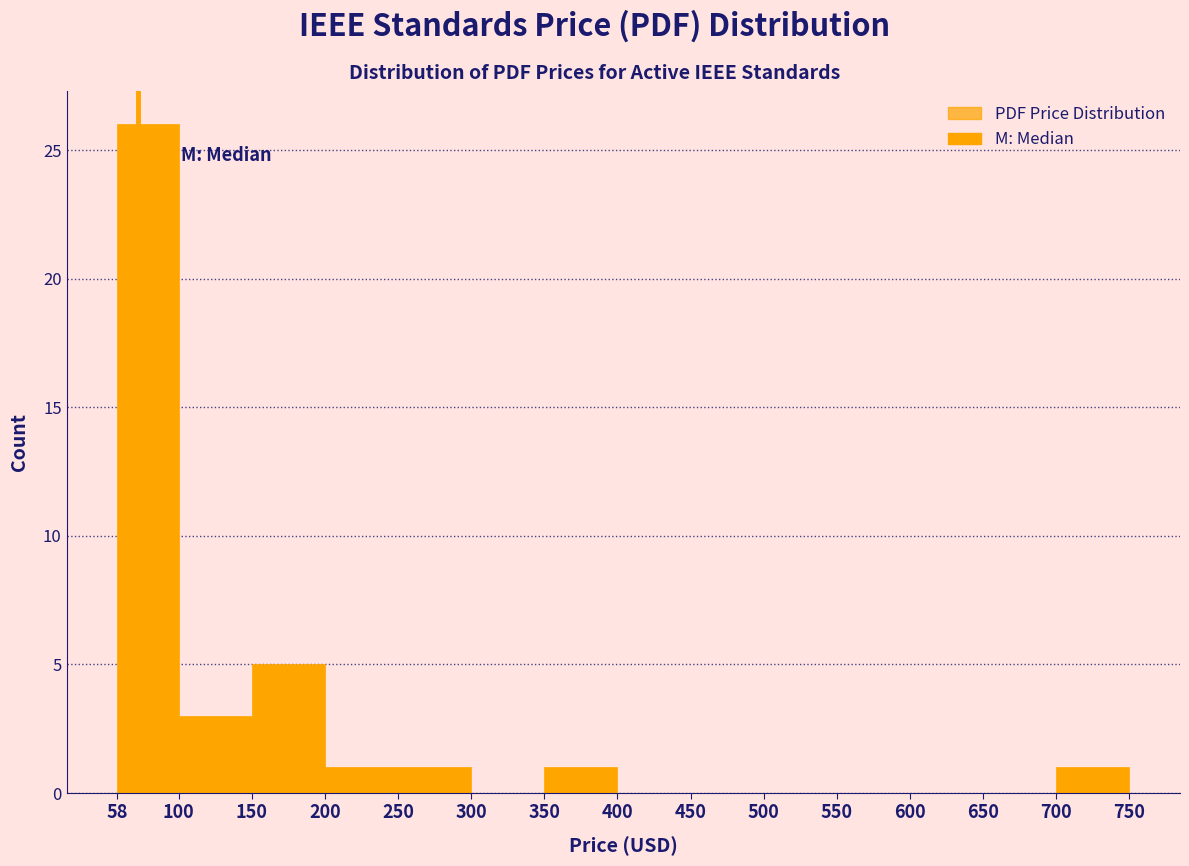

Over which range of the x-axis is the bar tallest?

58 to 100